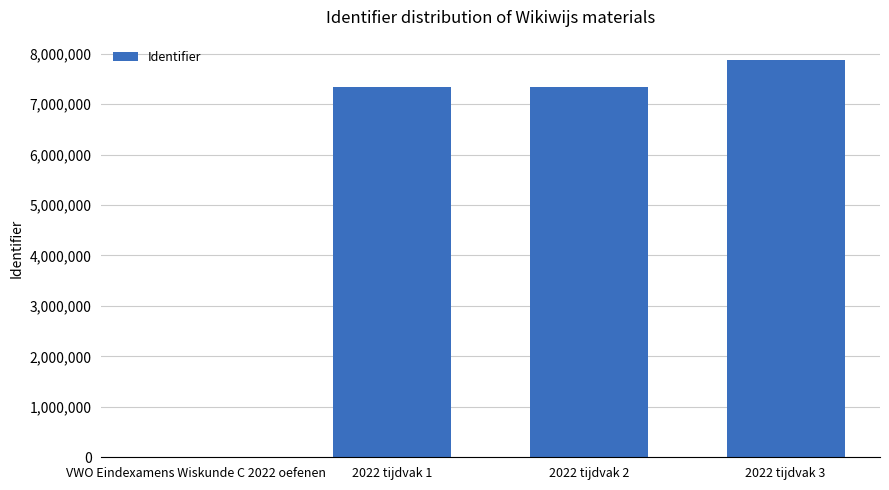

The value at 2022 tijdvak 2 is 3593644. True or false?

False